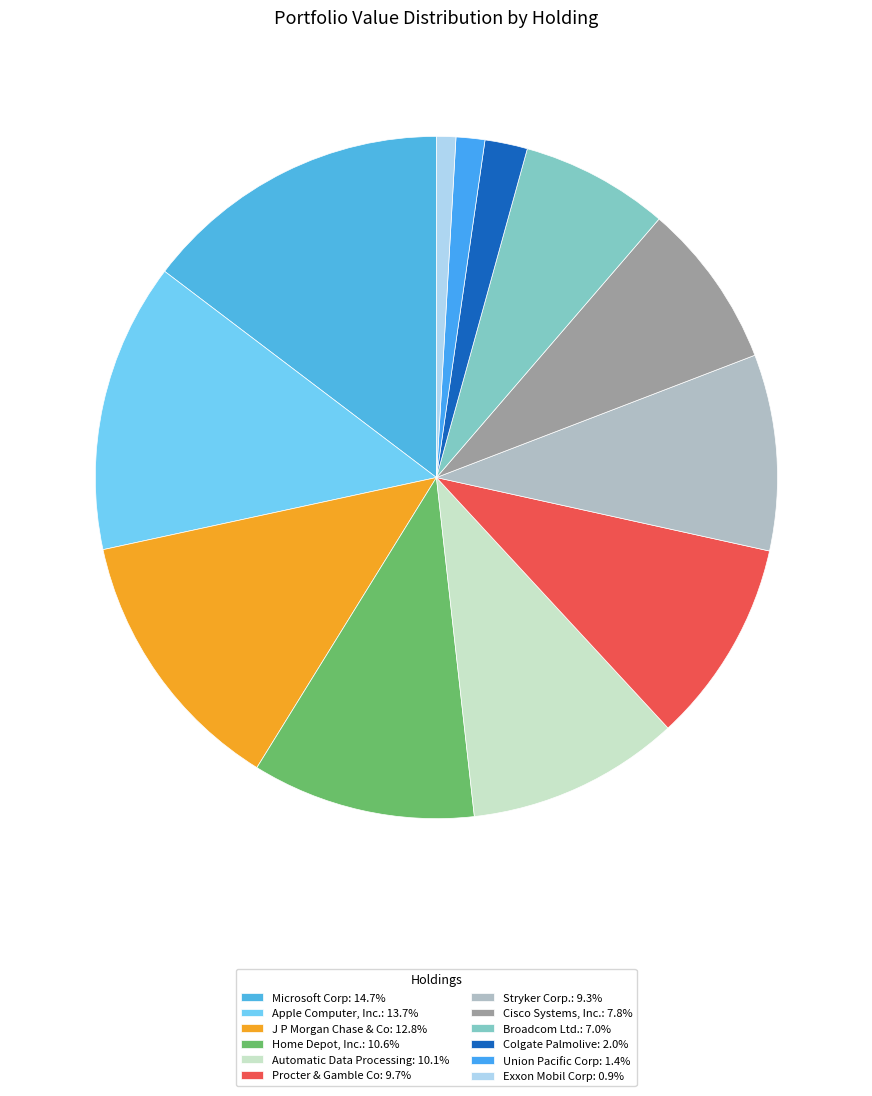

Combined, what portion of the pie is Union Pacific Corp and Cisco Systems, Inc.?

9.2%